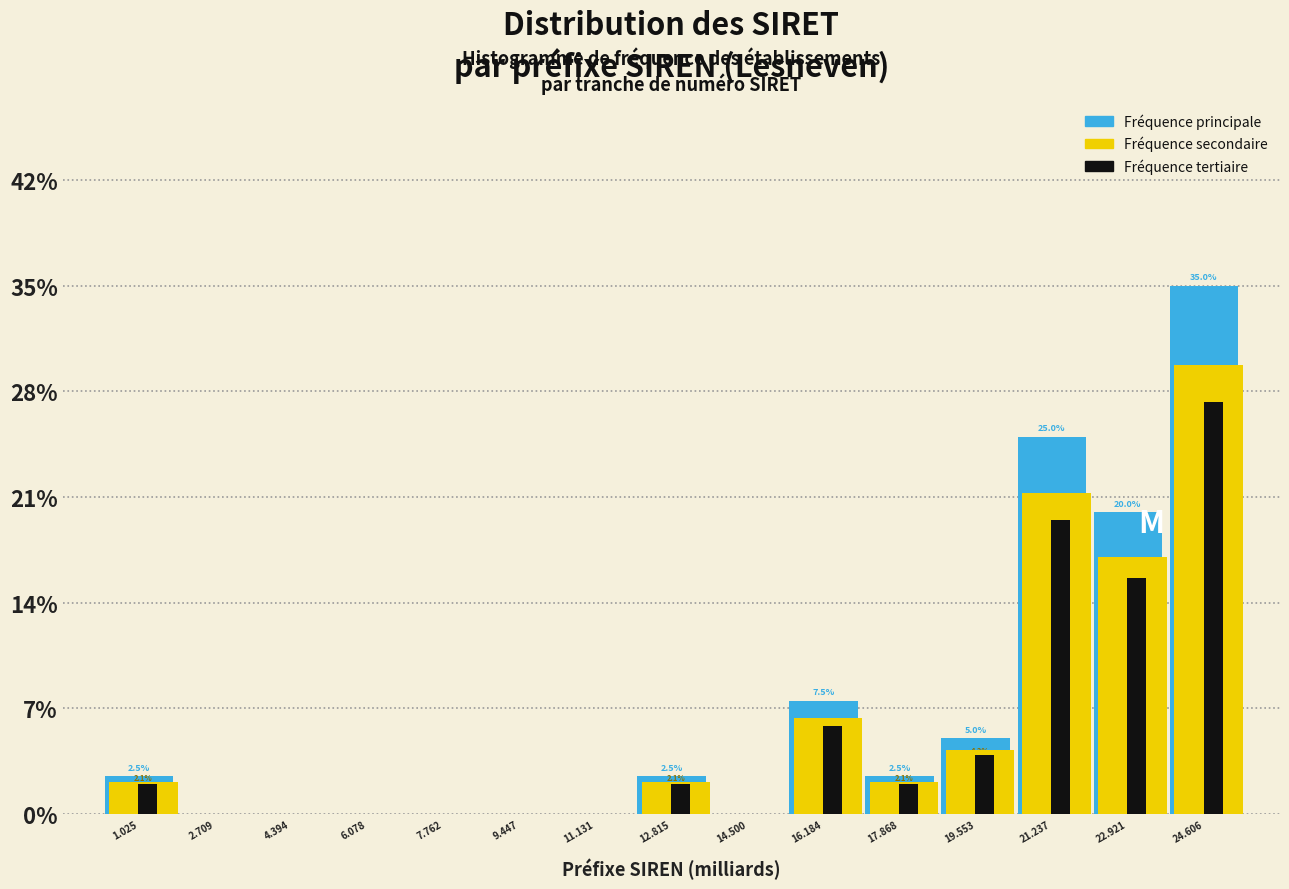

What is the maximum value for Fréquence tertiaire?

27.3